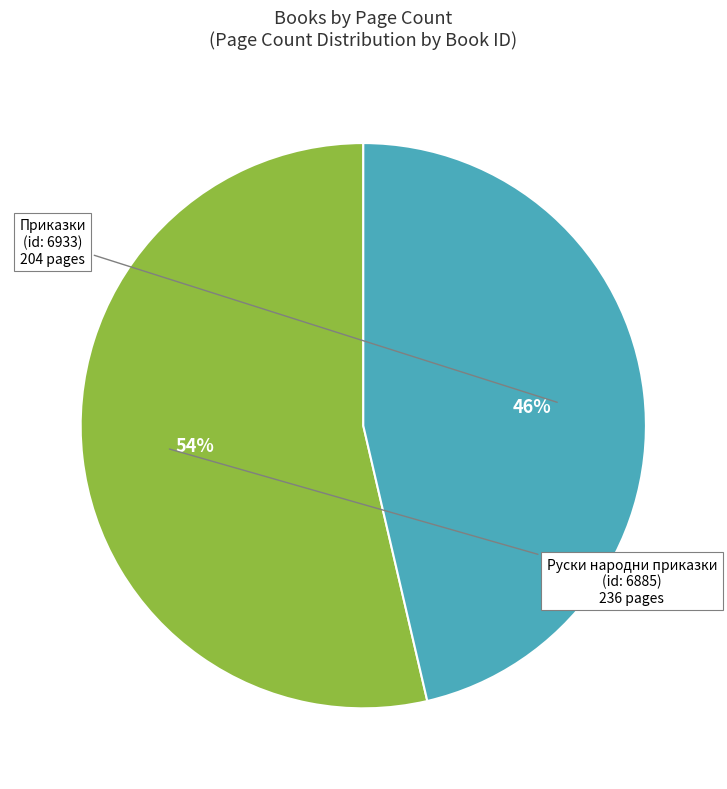

To the nearest percent, what is the average slice percentage?

50%